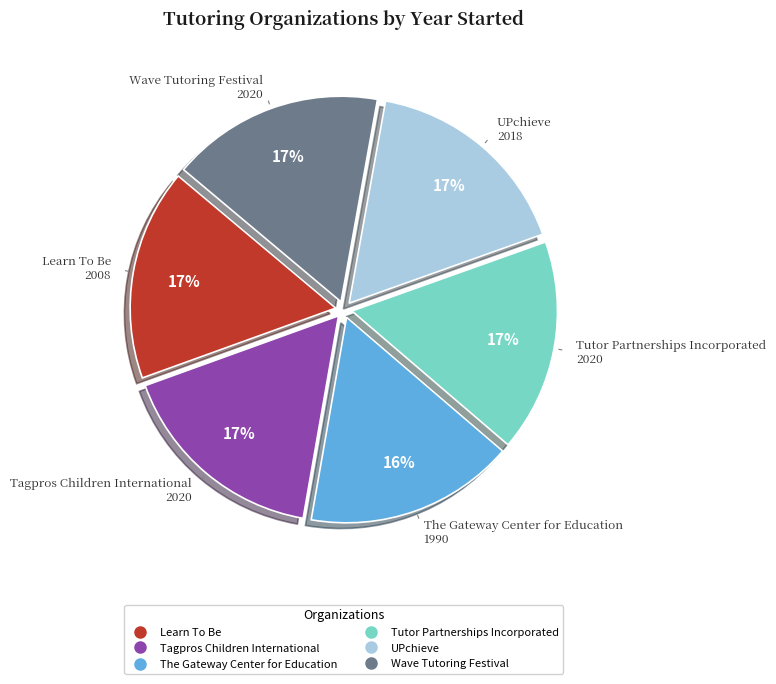

How many segments does this pie chart have?

6